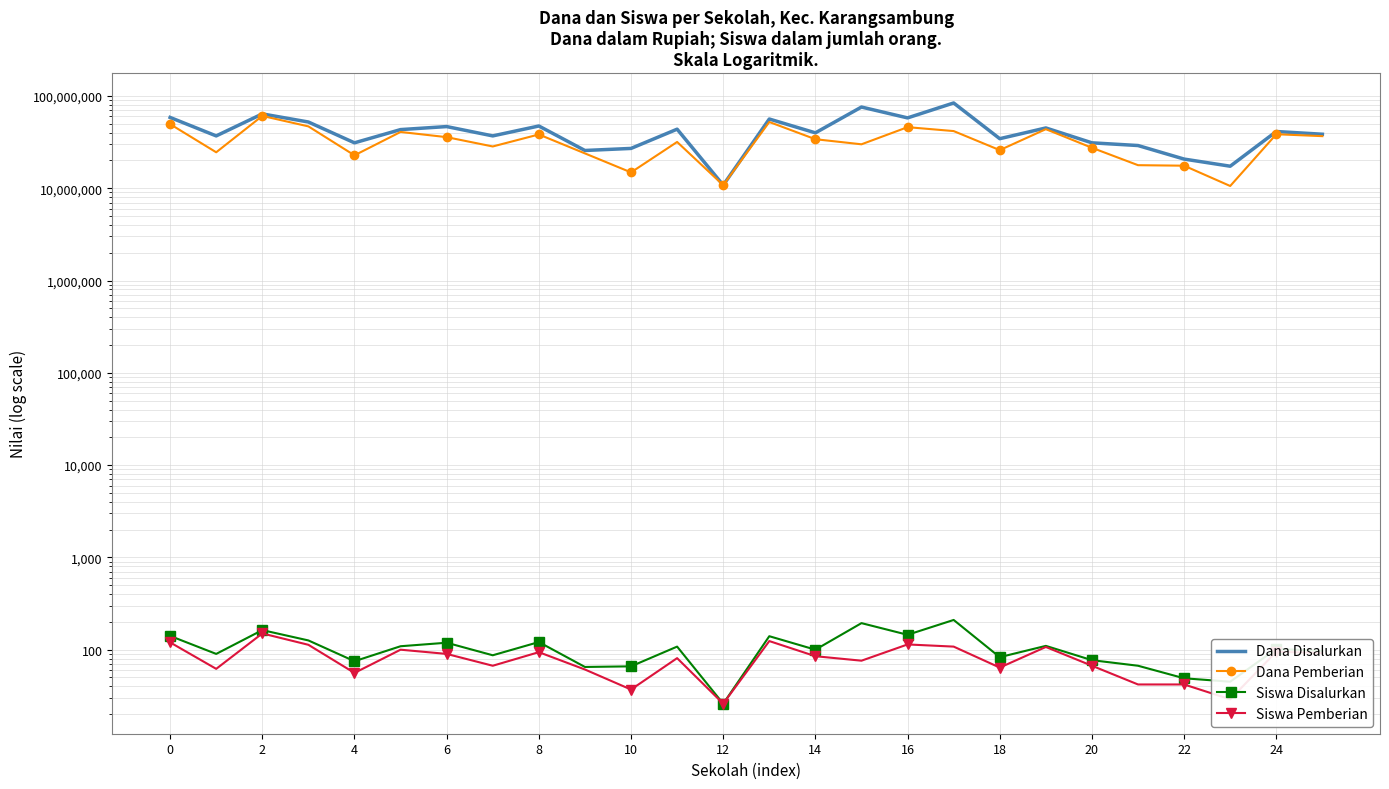

What is the sum of all Siswa Pemberian values?

2102